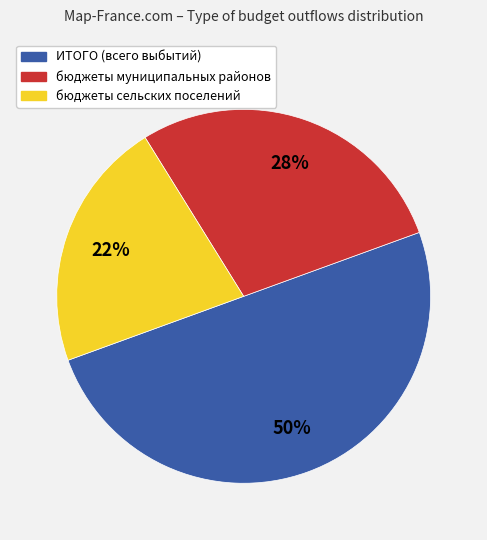

Is it true that бюджеты сельских поселений is 29% of the pie?

False